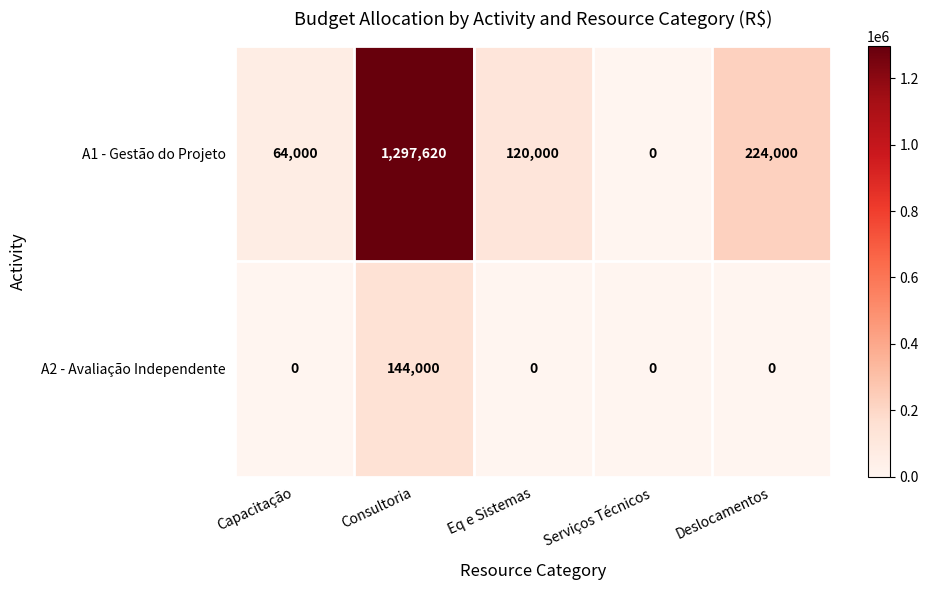

What is the difference between the maximum and minimum values in the A1 - Gestão do Projeto series?

1297620